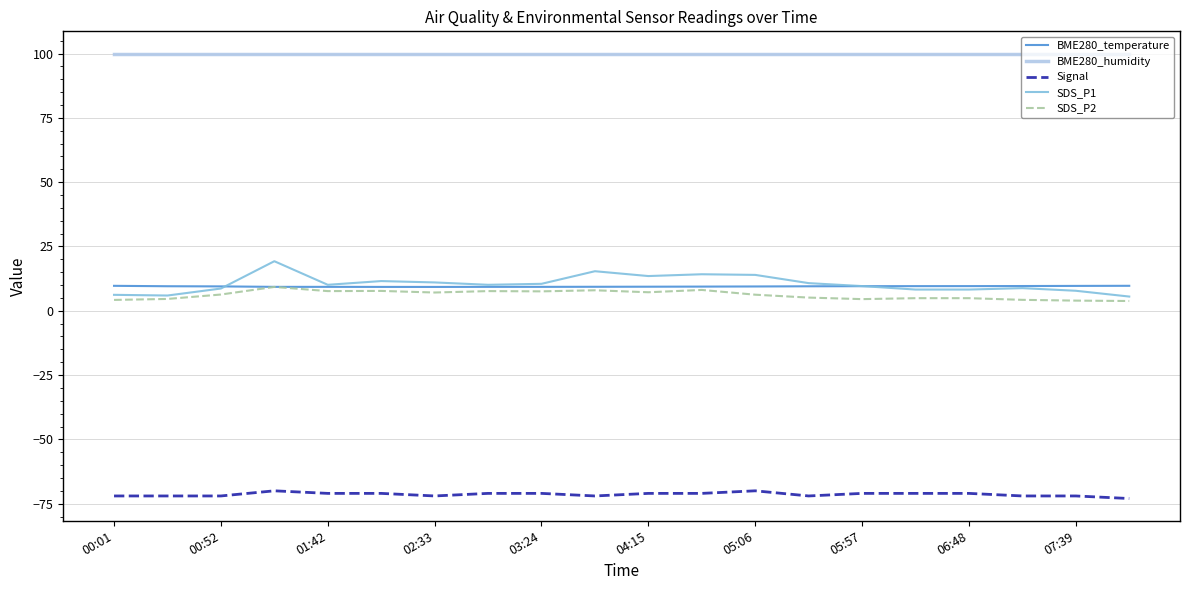

Which series has the widest spread of values?

SDS_P1